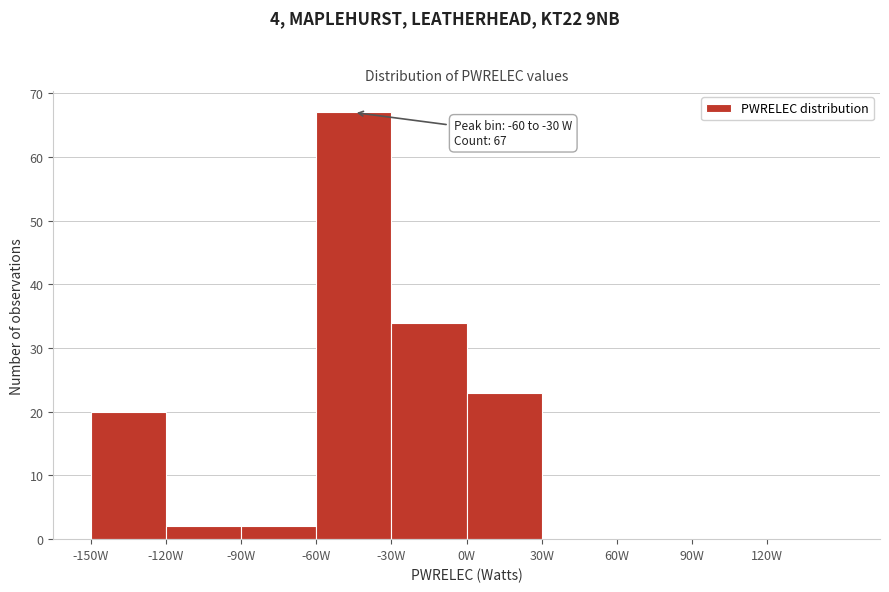

Over which range of the x-axis is the bar tallest?

-60 to -30